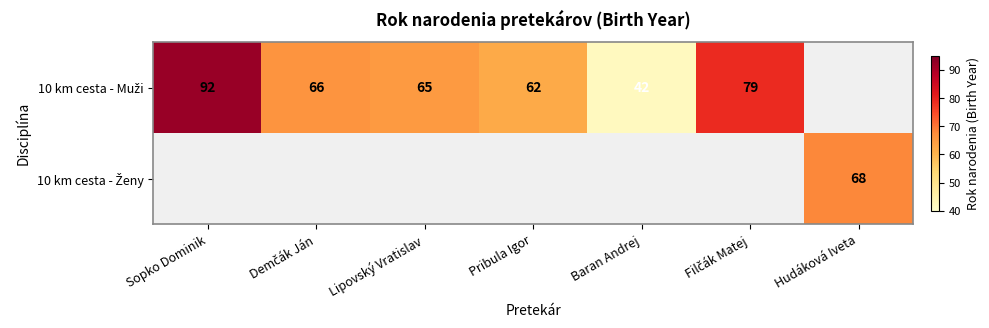

Is the value of 10 km cesta - Ženy at Hudáková Iveta greater than the value of 10 km cesta - Muži at Pribula Igor?

Yes